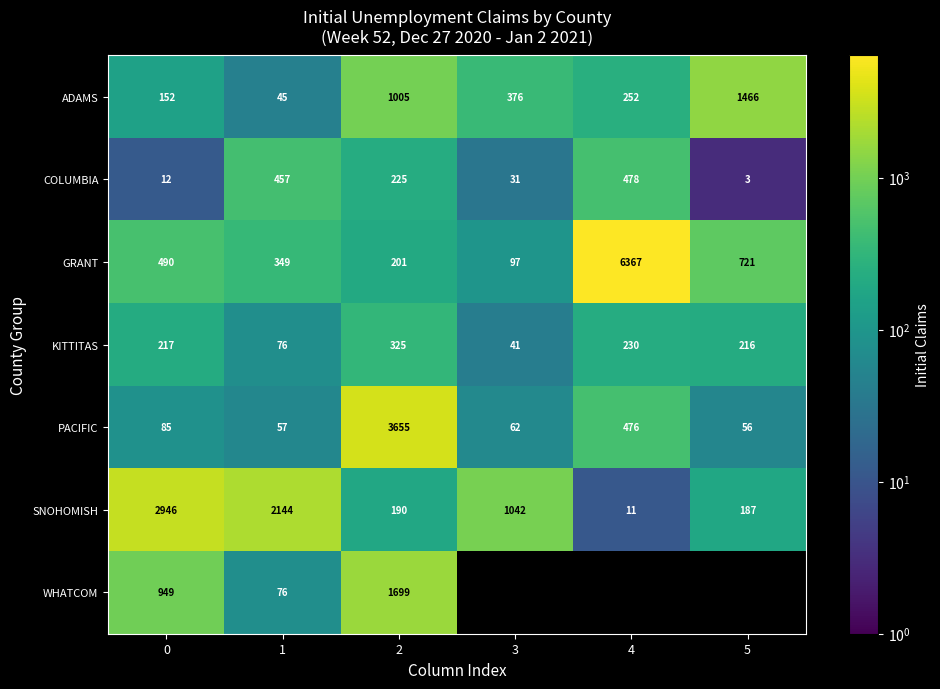

How many categories are shown in the chart?

6